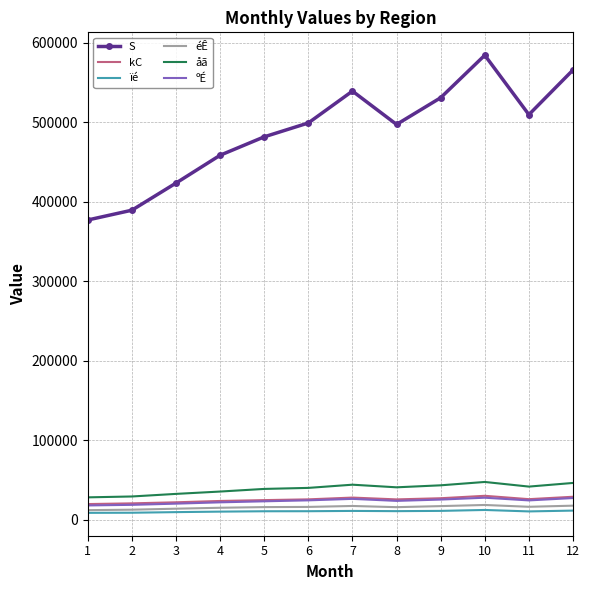

The value of S at 4 is 726937. True or false?

False